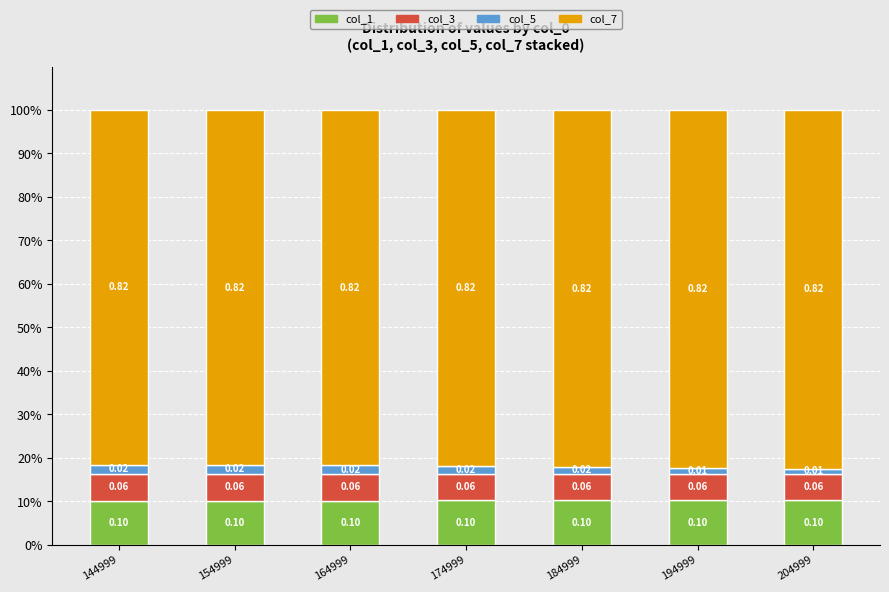

Which series has the widest spread of values?

col_7